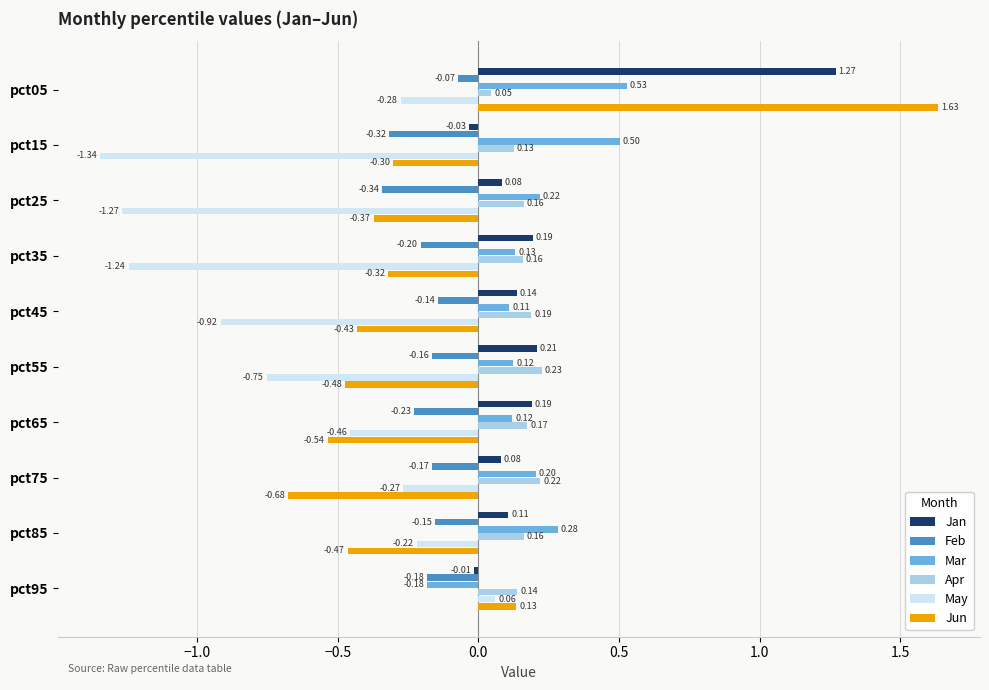

What is the difference between the highest and lowest values at pct65?

0.7